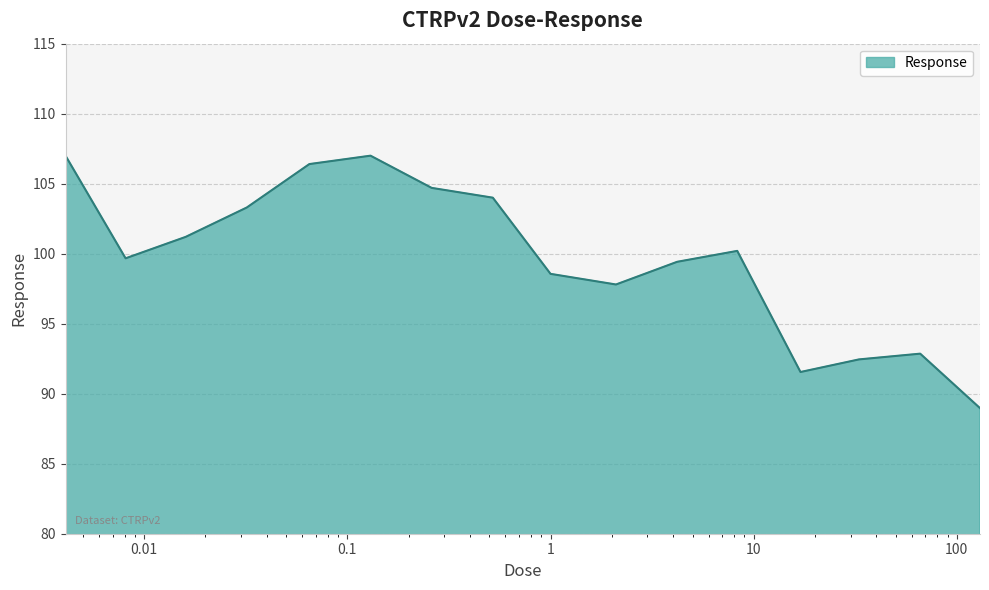

What is the maximum value shown in the chart?

107.0